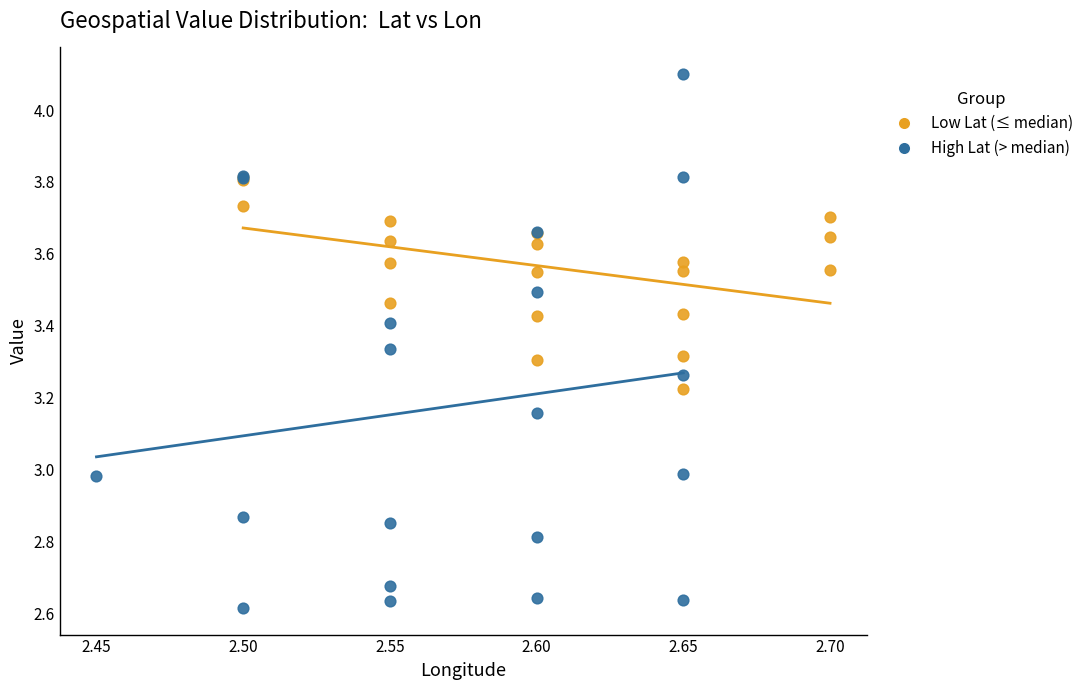

Which series contains the lowest Y value?

High Lat (> median)